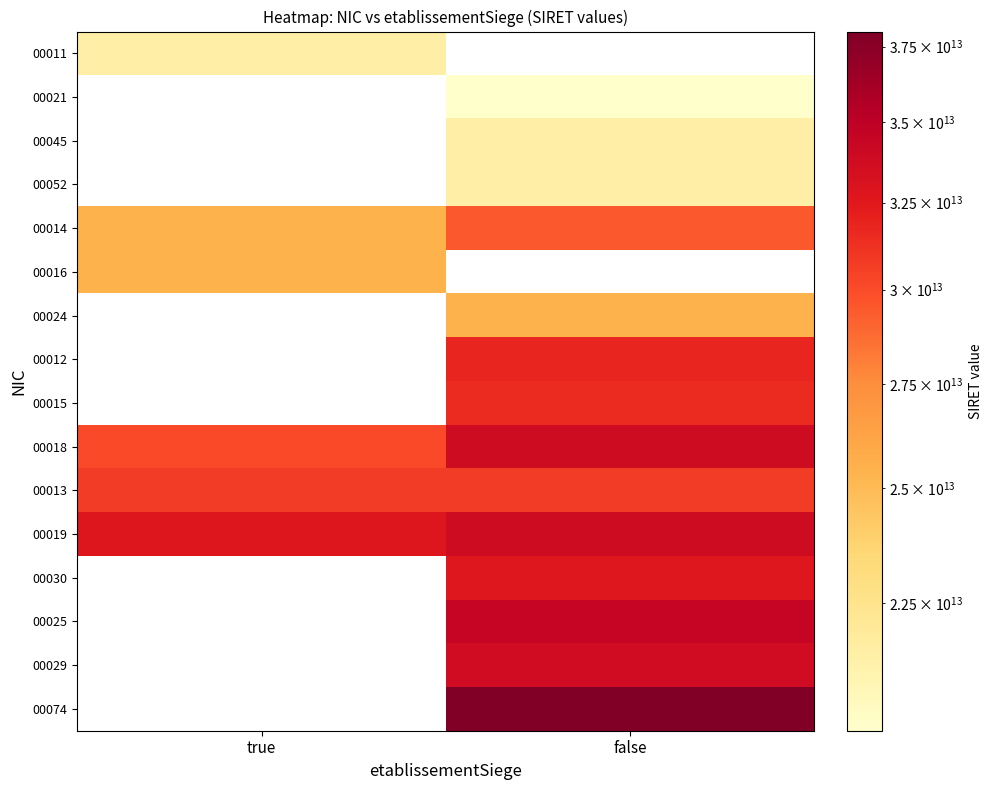

Is the value of 00074 at false greater than the value of 00045 at true?

No